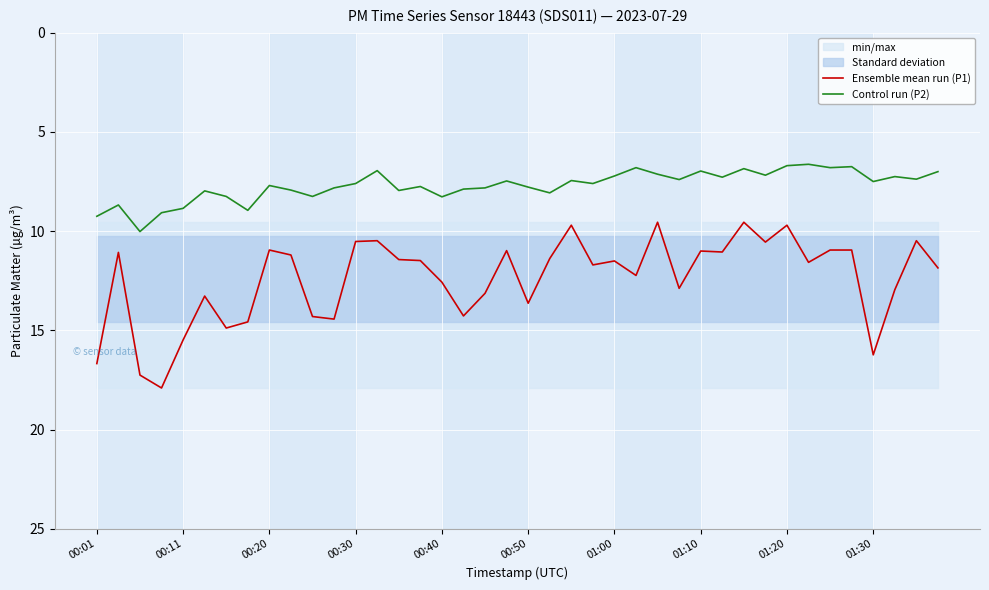

True or false: Control run (P2) has more than 0 interior local peaks.

True